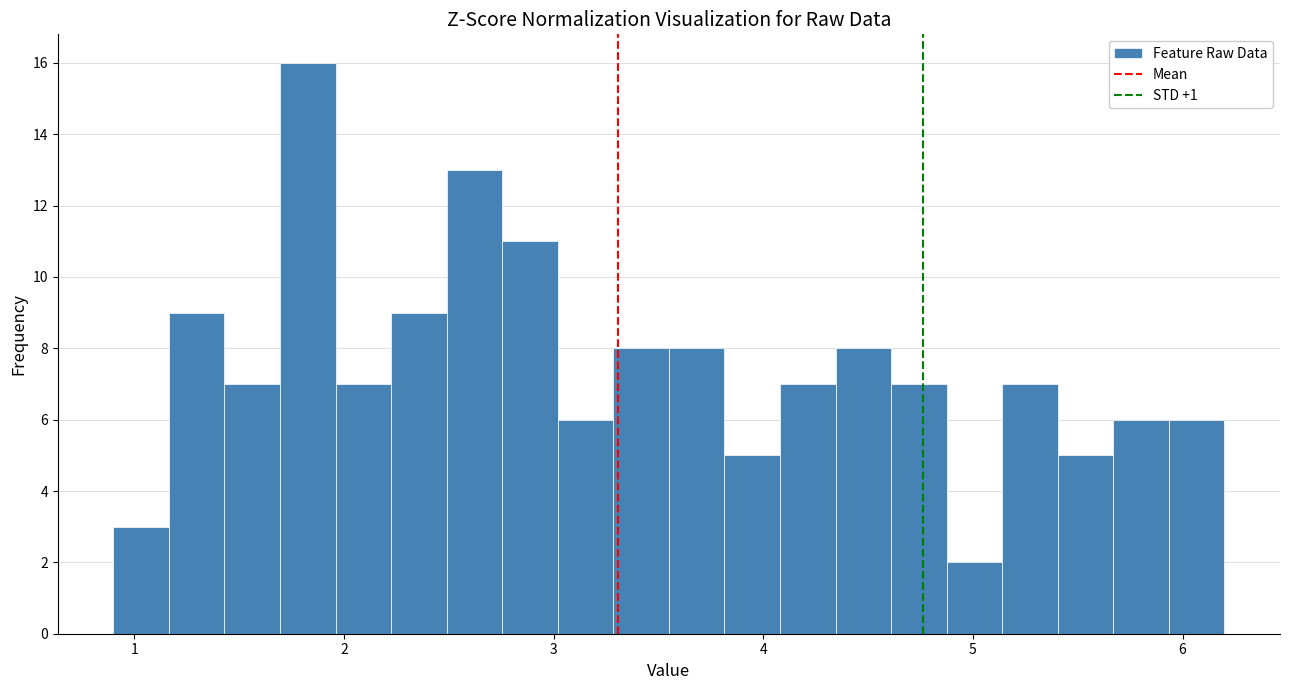

Around what value on the x-axis is the tallest bar? Give the approximate position of its centre, as read against the axis.

1.8